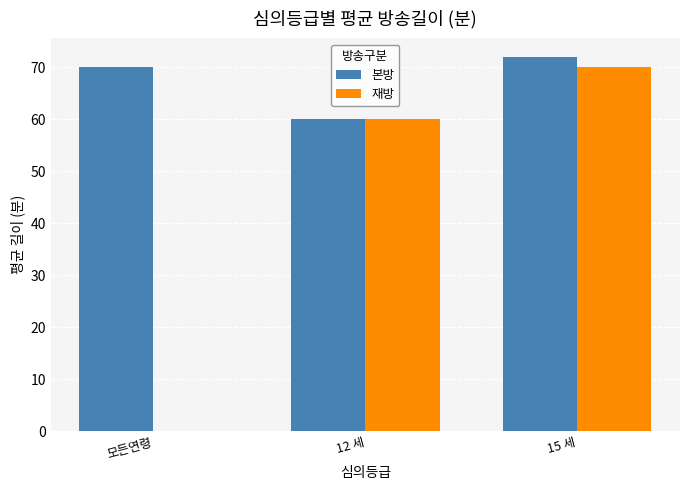

Which series has the widest spread of values?

재방